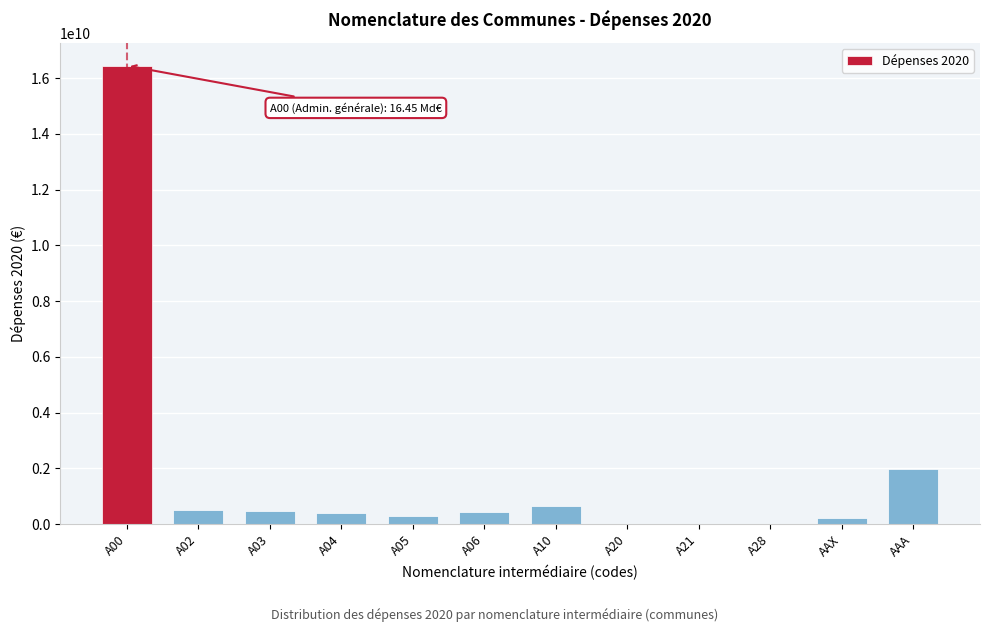

Which label corresponds to the largest value in the chart?

A00